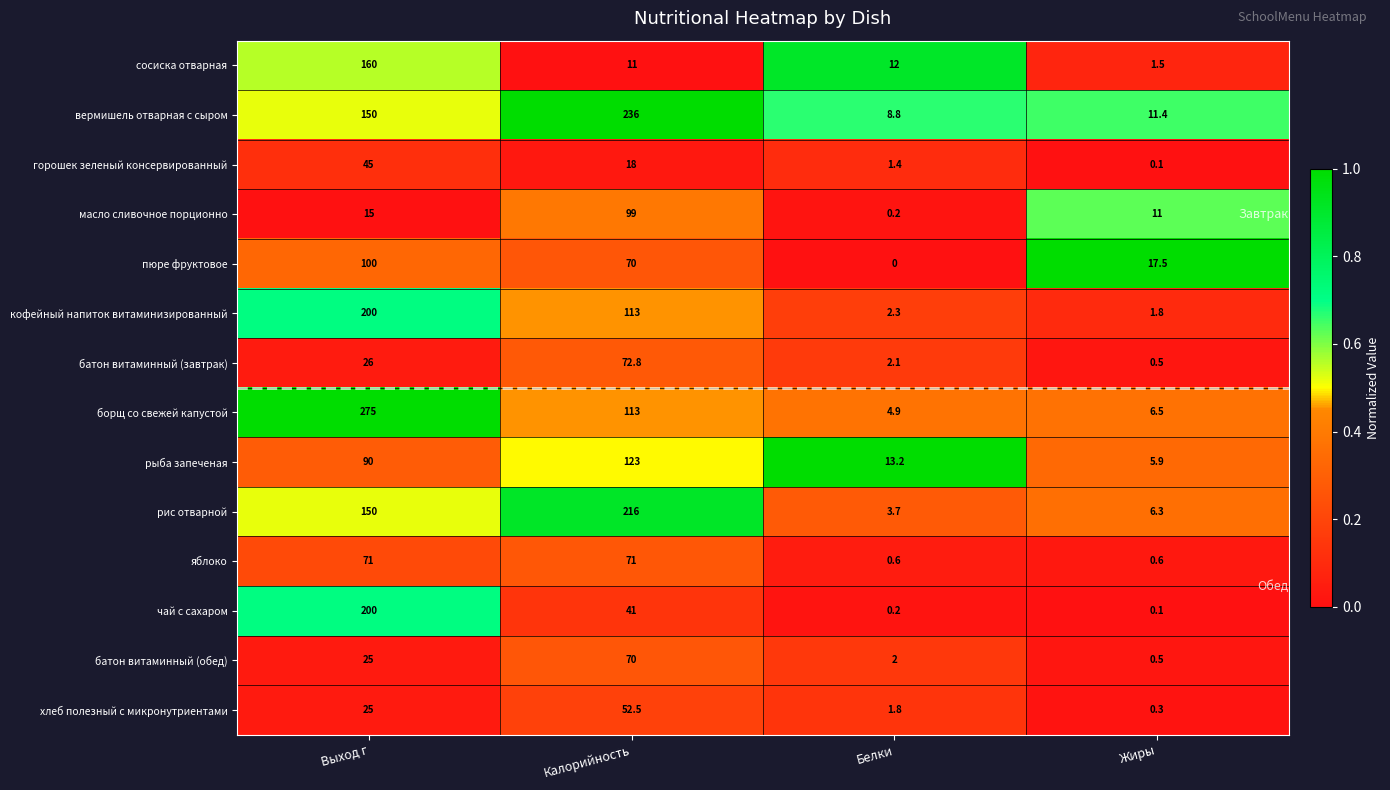

What is the total value across all series at Белки?

53.2